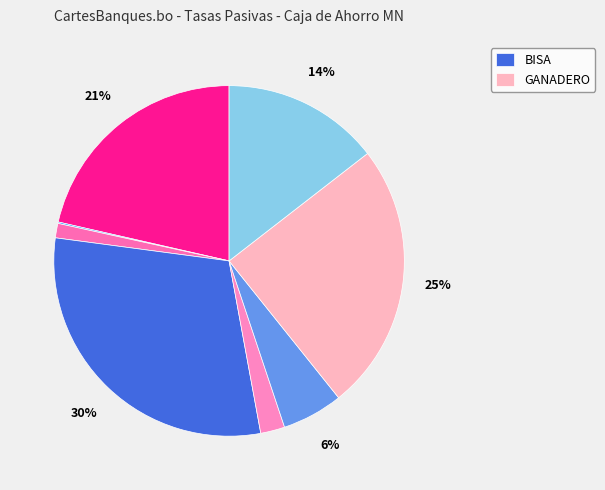

Rank the categories by value from lowest to highest.

MERCANTIL SANTA CRUZ, CREDITO DE BOLIVIA, UNION, ECONOMICO, FASSIL, NACIONAL DE BOLIVIA, GANADERO, BISA